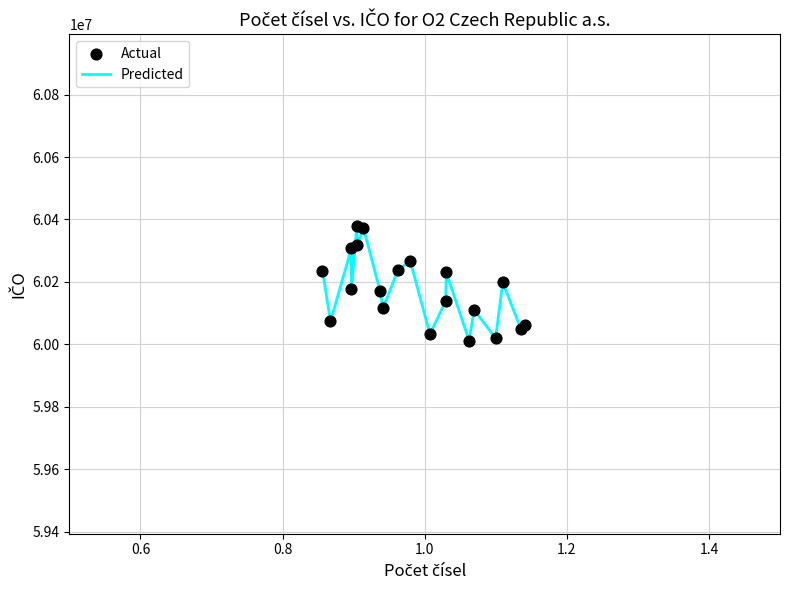

What is the minimum value shown in the chart?

60011916.2